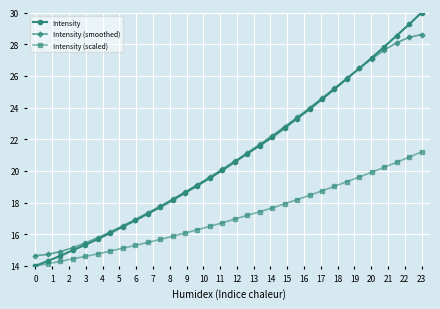

What is the lowest value of the Intensity (scaled) series?

14.0